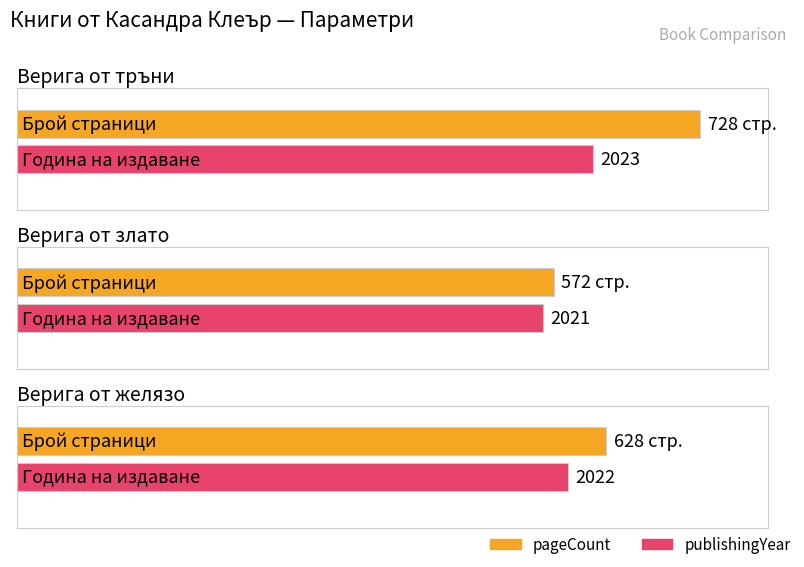

List the labels in order of value, smallest first.

Верига от злато, Верига от желязо, Верига от тръни